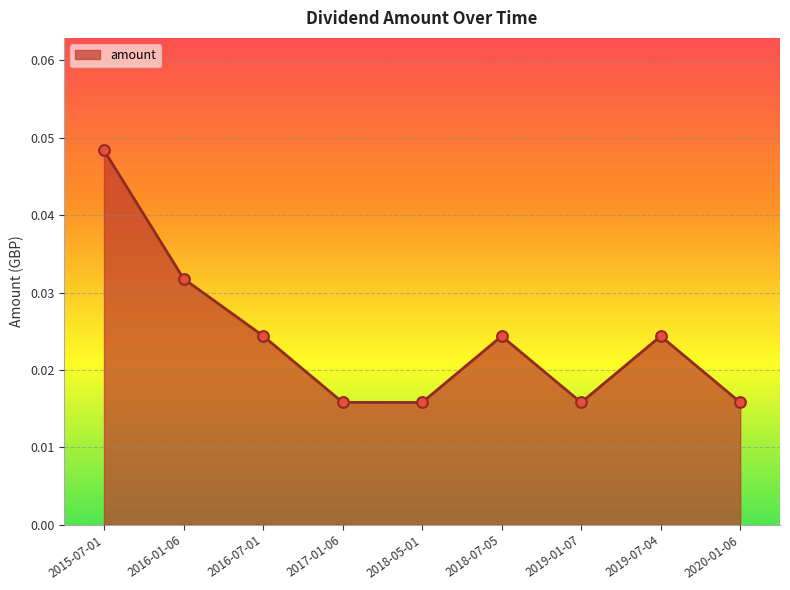

Which has a higher value, 2017-01-06 or 2018-07-05?

2018-07-05